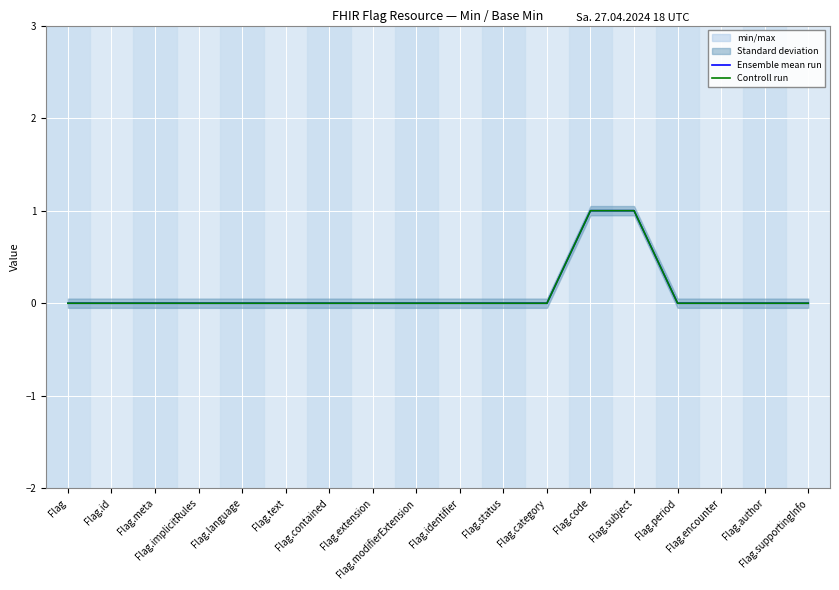

Reading right to left, what are all the values shown in this chart?

Ensemble mean run: Flag.supportingInfo=0	Flag.author=0	Flag.encounter=0	Flag.period=0	Flag.subject=1	Flag.code=1	Flag.category=0	Flag.status=0	Flag.identifier=0	Flag.modifierExtension=0	Flag.extension=0	Flag.contained=0	Flag.text=0	Flag.language=0	Flag.implicitRules=0	Flag.meta=0	Flag.id=0	Flag=0
Controll run: Flag.supportingInfo=0	Flag.author=0	Flag.encounter=0	Flag.period=0	Flag.subject=1	Flag.code=1	Flag.category=0	Flag.status=0	Flag.identifier=0	Flag.modifierExtension=0	Flag.extension=0	Flag.contained=0	Flag.text=0	Flag.language=0	Flag.implicitRules=0	Flag.meta=0	Flag.id=0	Flag=0